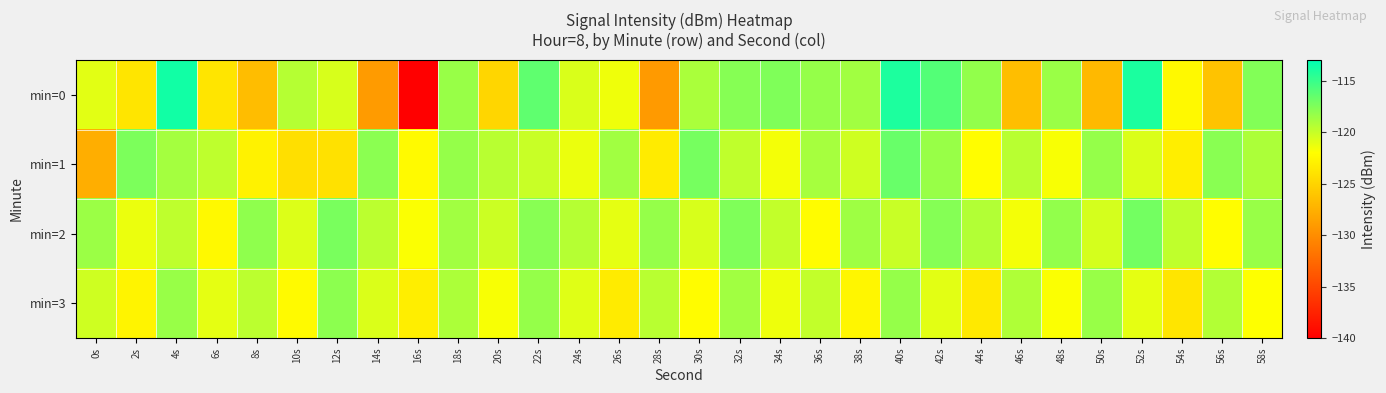

Reading left to right, what are all the values shown in this chart?

min=0: 0s=-121.0	2s=-123.9	4s=-113.6	6s=-123.8	8s=-126.6	10s=-119.4	12s=-120.6	14s=-129.0	16s=-140.3	18s=-118.4	20s=-124.8	22s=-116.4	24s=-120.7	26s=-121.5	28s=-129.0	30s=-119.0	32s=-117.8	34s=-117.5	36s=-118.3	38s=-118.7	40s=-114.0	42s=-116.0	44s=-118.2	46s=-126.5	48s=-118.4	50s=-126.9	52s=-114.0	54s=-122.4	56s=-126.2	58s=-117.6
min=1: 0s=-127.7	2s=-117.4	4s=-118.8	6s=-119.7	8s=-122.9	10s=-124.2	12s=-124.1	14s=-117.9	16s=-122.3	18s=-118.3	20s=-119.5	22s=-120.1	24s=-121.3	26s=-118.7	28s=-123.4	30s=-117.2	32s=-119.8	34s=-121.6	36s=-118.9	38s=-120.3	40s=-116.7	42s=-118.4	44s=-122.1	46s=-119.5	48s=-121.8	50s=-118.3	52s=-120.7	54s=-123.2	56s=-117.9	58s=-119.1
min=2: 0s=-118.5	2s=-121.3	4s=-119.7	6s=-122.4	8s=-118.1	10s=-120.8	12s=-117.3	14s=-119.6	16s=-121.9	18s=-118.7	20s=-120.2	22s=-117.8	24s=-119.4	26s=-121.1	28s=-118.3	30s=-120.6	32s=-117.5	34s=-119.9	36s=-122.2	38s=-118.6	40s=-120.1	42s=-117.7	44s=-119.3	46s=-121.6	48s=-118.2	50s=-120.5	52s=-117.1	54s=-119.8	56s=-122.1	58s=-118.4
min=3: 0s=-120.3	2s=-122.8	4s=-118.4	6s=-121.1	8s=-119.6	10s=-122.3	12s=-118.0	14s=-120.7	16s=-123.2	18s=-119.1	20s=-121.8	22s=-118.3	24s=-120.9	26s=-123.4	28s=-119.5	30s=-122.2	32s=-118.7	34s=-121.4	36s=-119.9	38s=-122.6	40s=-118.3	42s=-121.0	44s=-123.5	46s=-119.2	48s=-121.9	50s=-118.4	52s=-121.1	54s=-123.8	56s=-119.3	58s=-122.0